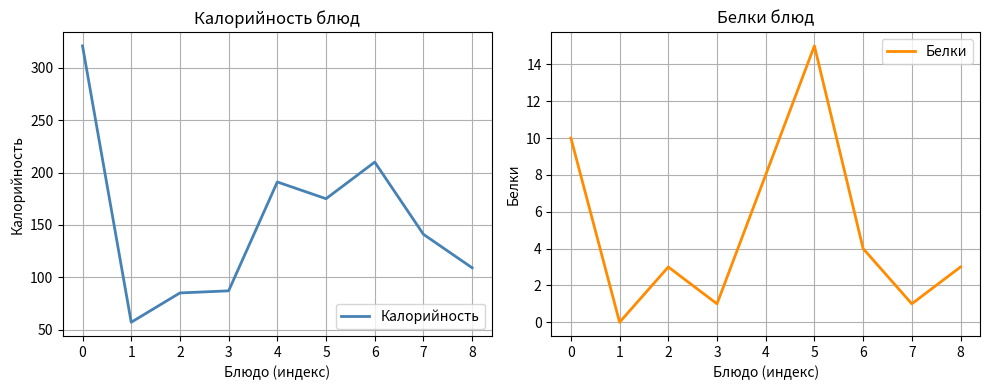

The Калорийность series shows 210 at 6. True or false?

True